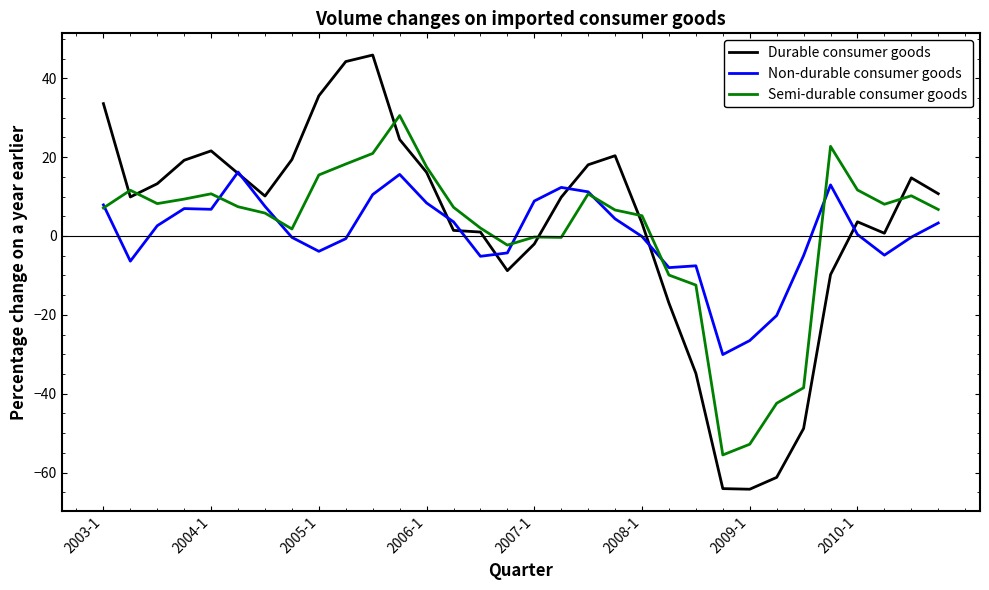

List the series in order of their peak value, highest first.

Durable consumer goods, Semi-durable consumer goods, Non-durable consumer goods